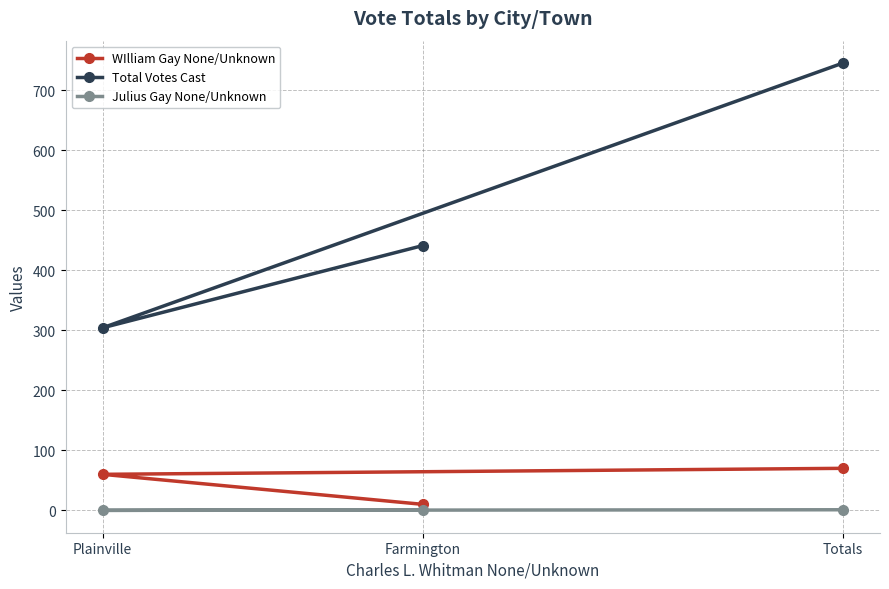

Reading right to left, what are all the values shown in this chart?

WIlliam Gay None/Unknown: Totals=70	Plainville=60	Farmington=10
Total Votes Cast: Totals=745	Plainville=304	Farmington=441
Julius Gay None/Unknown: Totals=1	Plainville=0	Farmington=1